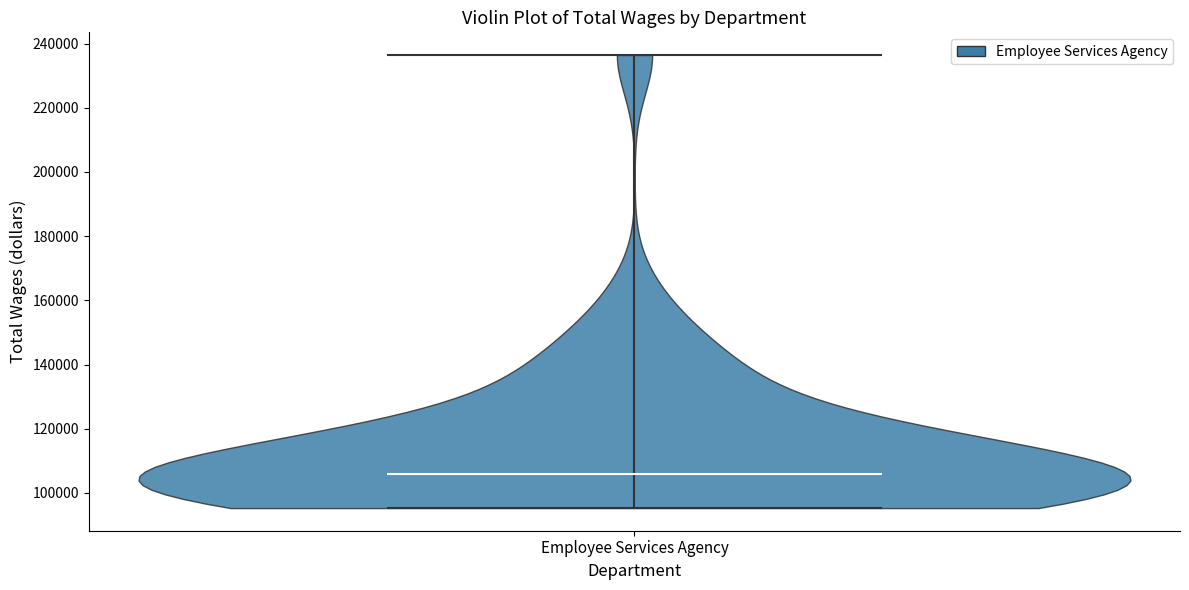

Read this violin plot against the y-axis: where its median line is, and the lowest and highest points the violin reaches. The values are not printed on the chart, so give them approximately, as read against the axis.

median line 106000, lowest point 96000, highest point 236000